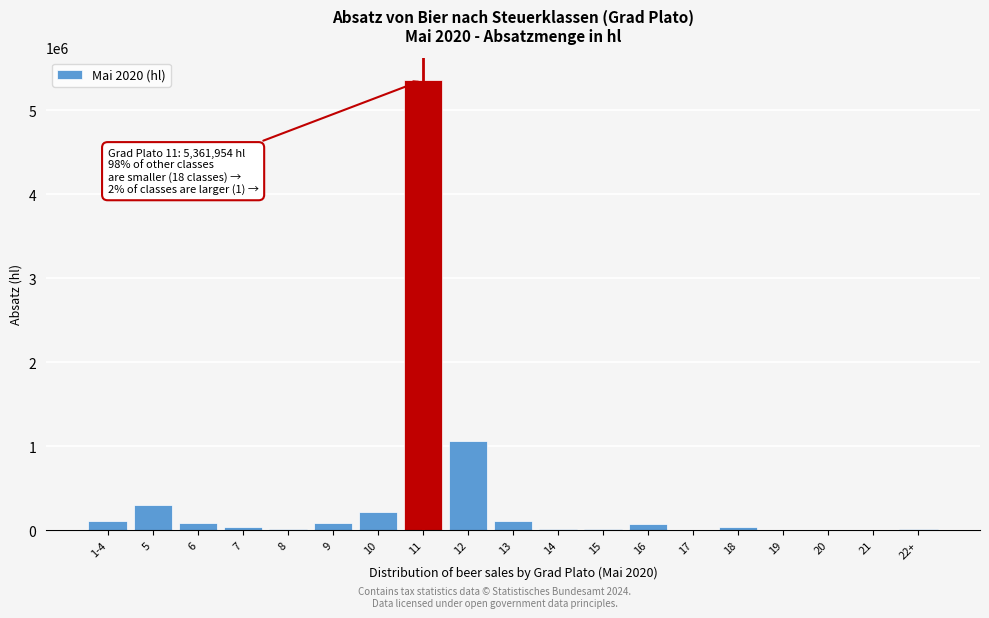

What is the sum of all values?

7558304.2